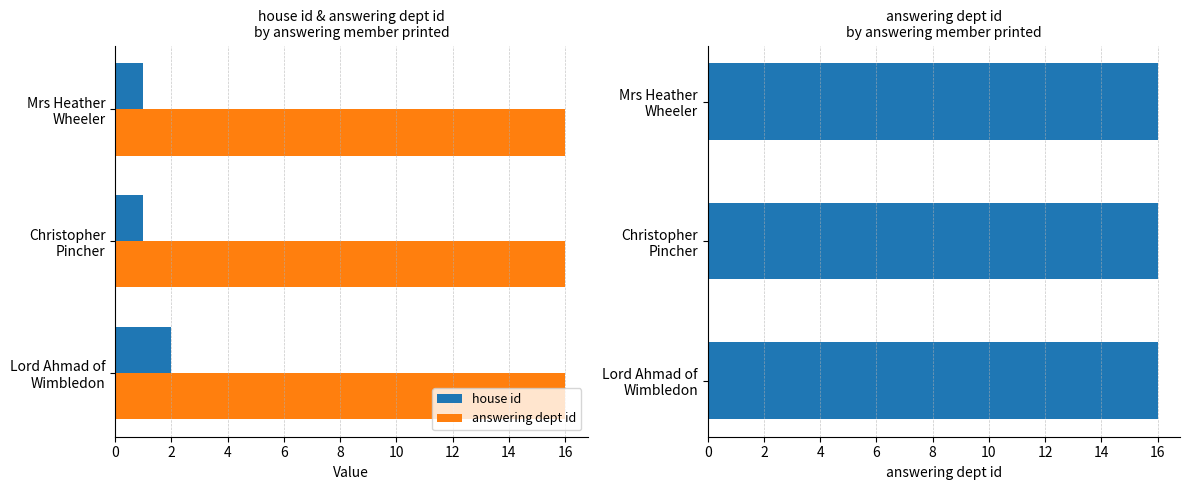

True or false: answering dept id has a value of 0.8 at 0.

False